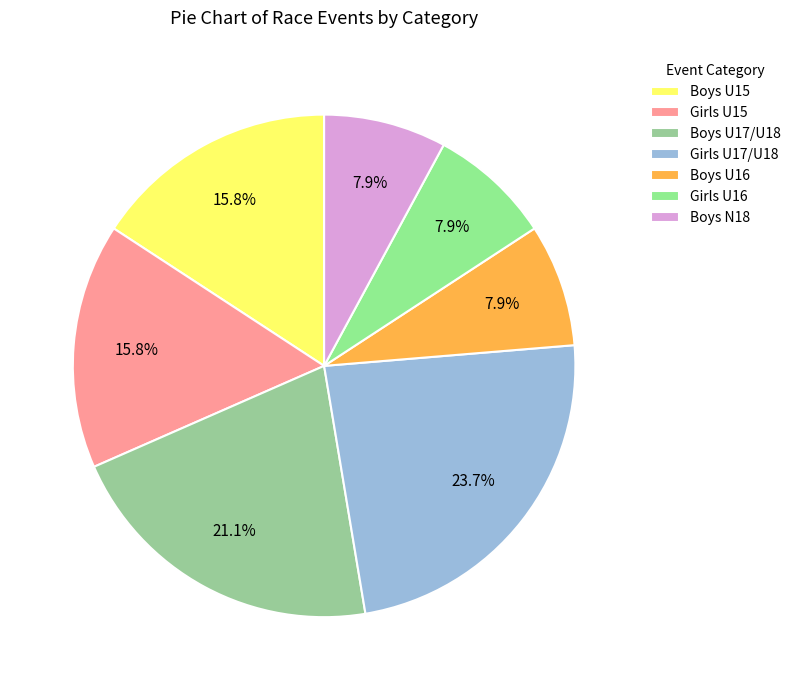

How many slices are in this pie chart?

7